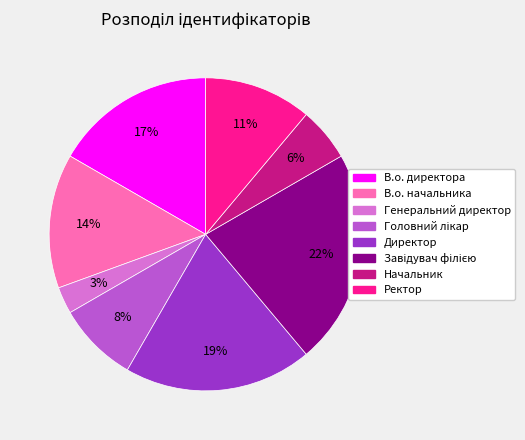

Is it true that Ректор is 11% of the pie?

True